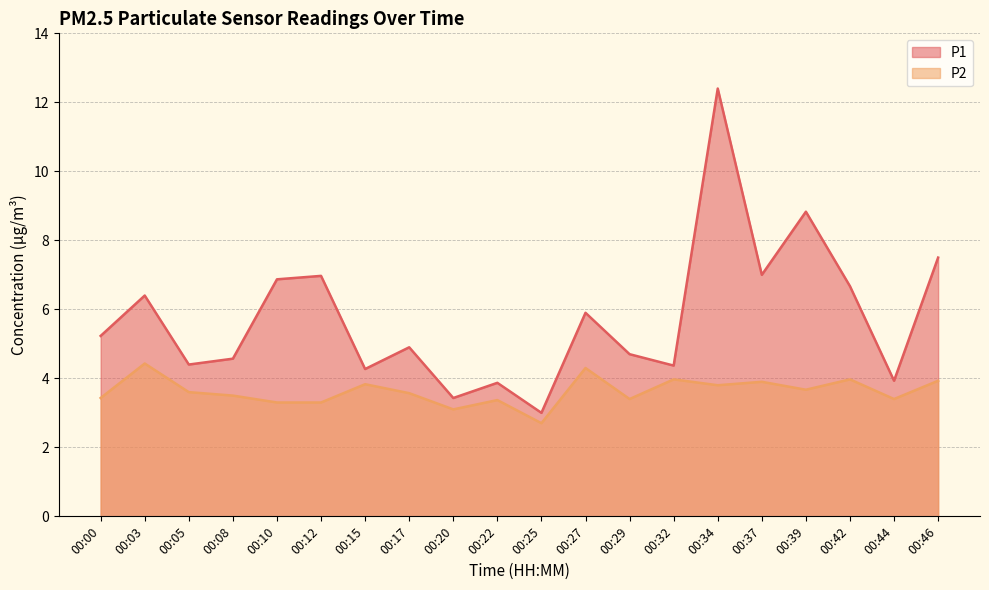

What is the difference between the maximum and minimum values in the P2 series?

1.7